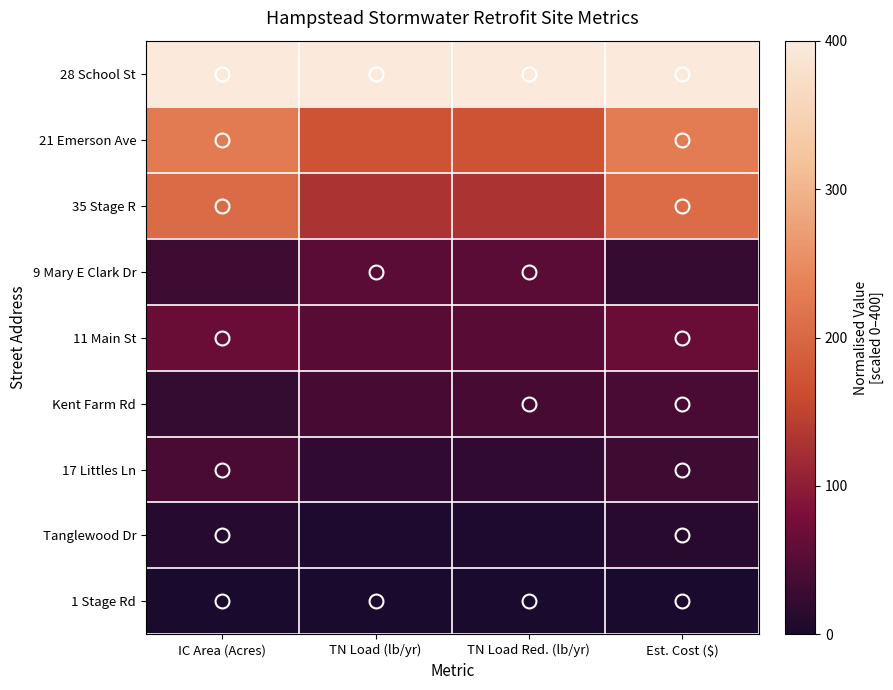

List the series in order of their peak value, highest first.

28 School St, 21 Emerson Ave, 35 Stage R, 11 Main St, 9 Mary E Clark Dr, Kent Farm Rd, 17 Littles Ln, Tanglewood Dr, 1 Stage Rd